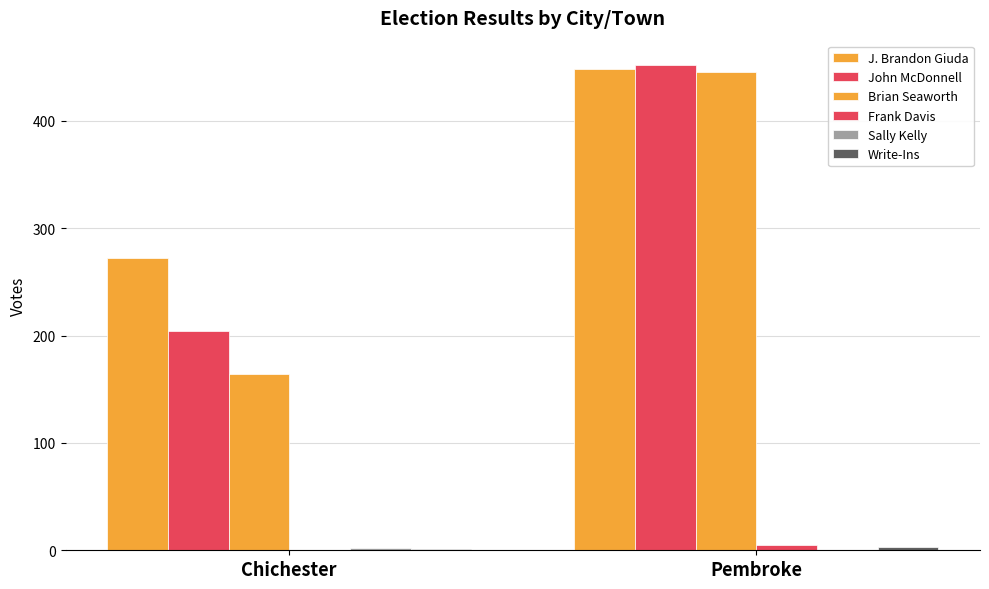

What is the label of the 2nd bar from the right?

Chichester